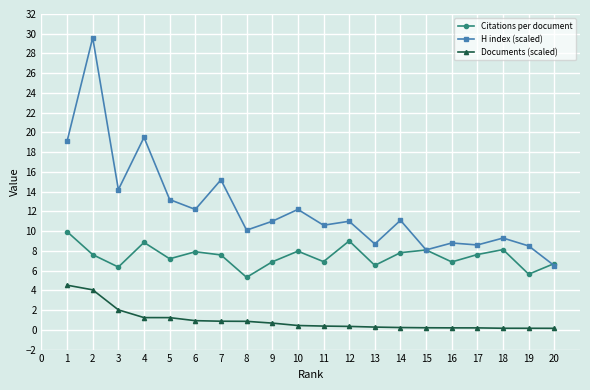

Which series has the largest total across all categories?

H index (scaled)